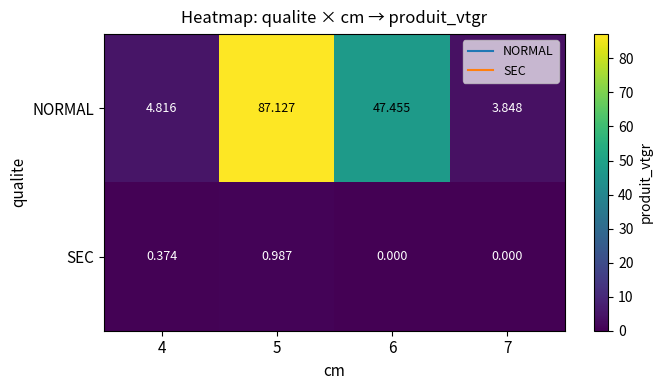

Between 4 and 7, which series saw the biggest shift?

NORMAL